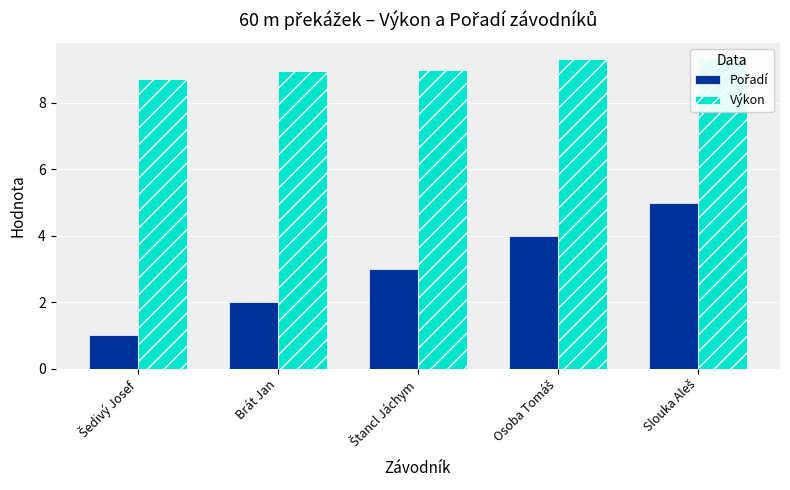

True or false: Výkon has a value of 9.3 at Osoba Tomáš.

True